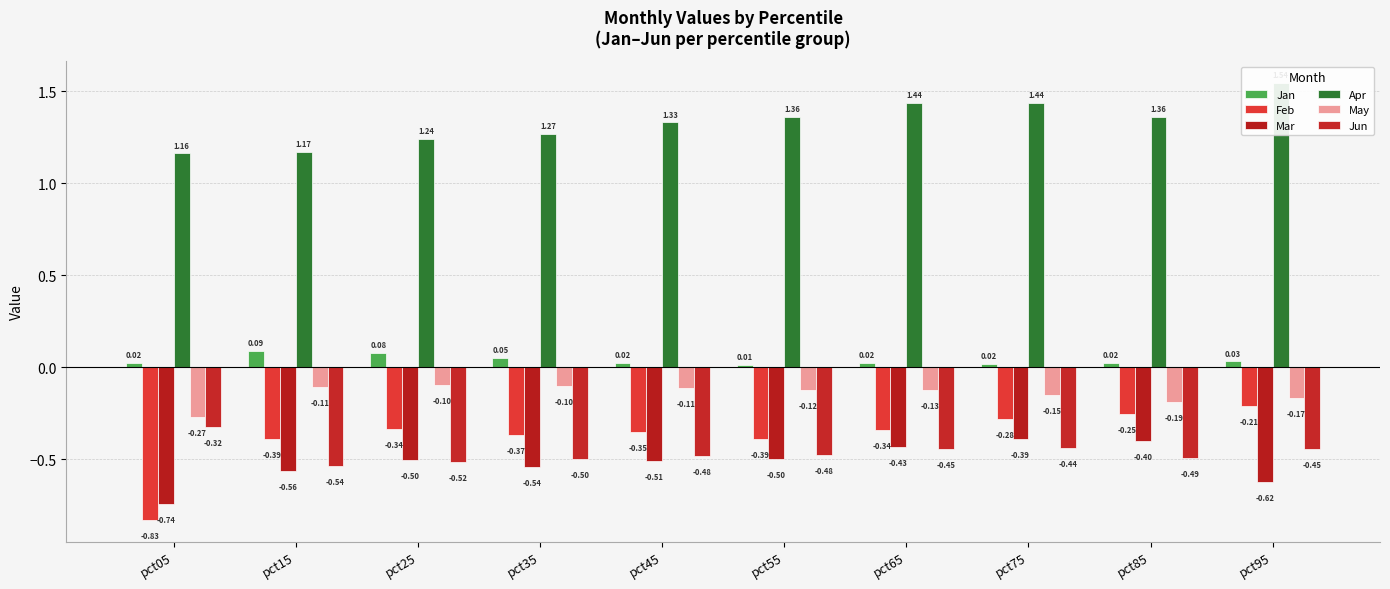

At how many categories does at least one series exceed 0?

10